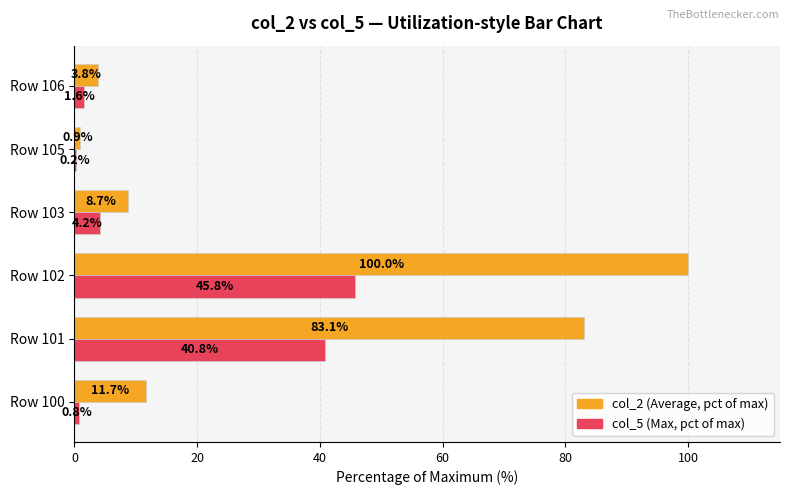

At which category is the sum across all series the highest?

Row 102